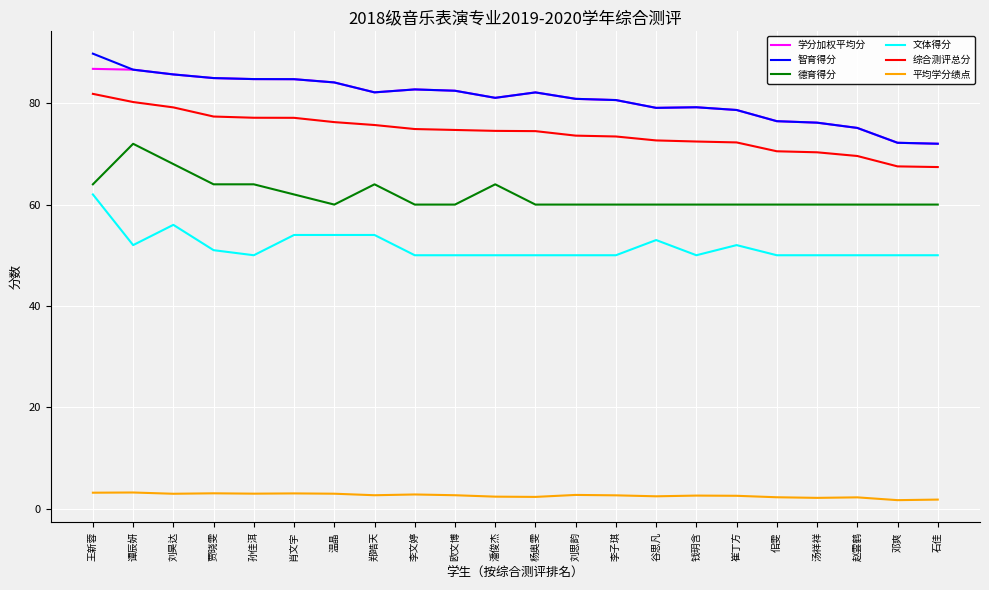

Which category has the highest value in the 智育得分 series?

王新蓉